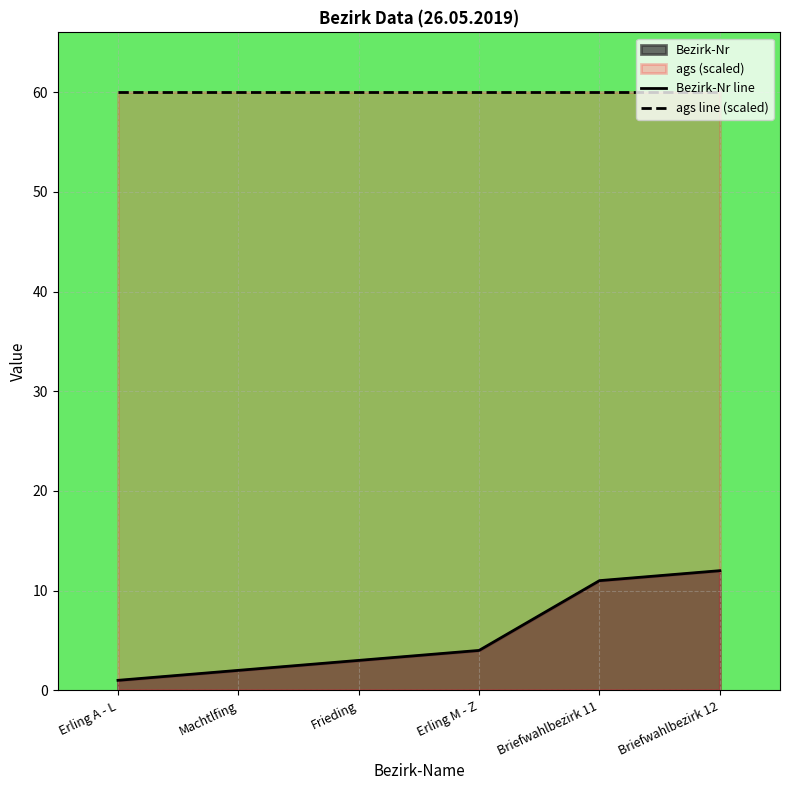

Read the Bezirk-Nr line value at Briefwahlbezirk 11, to the nearest 5.

10